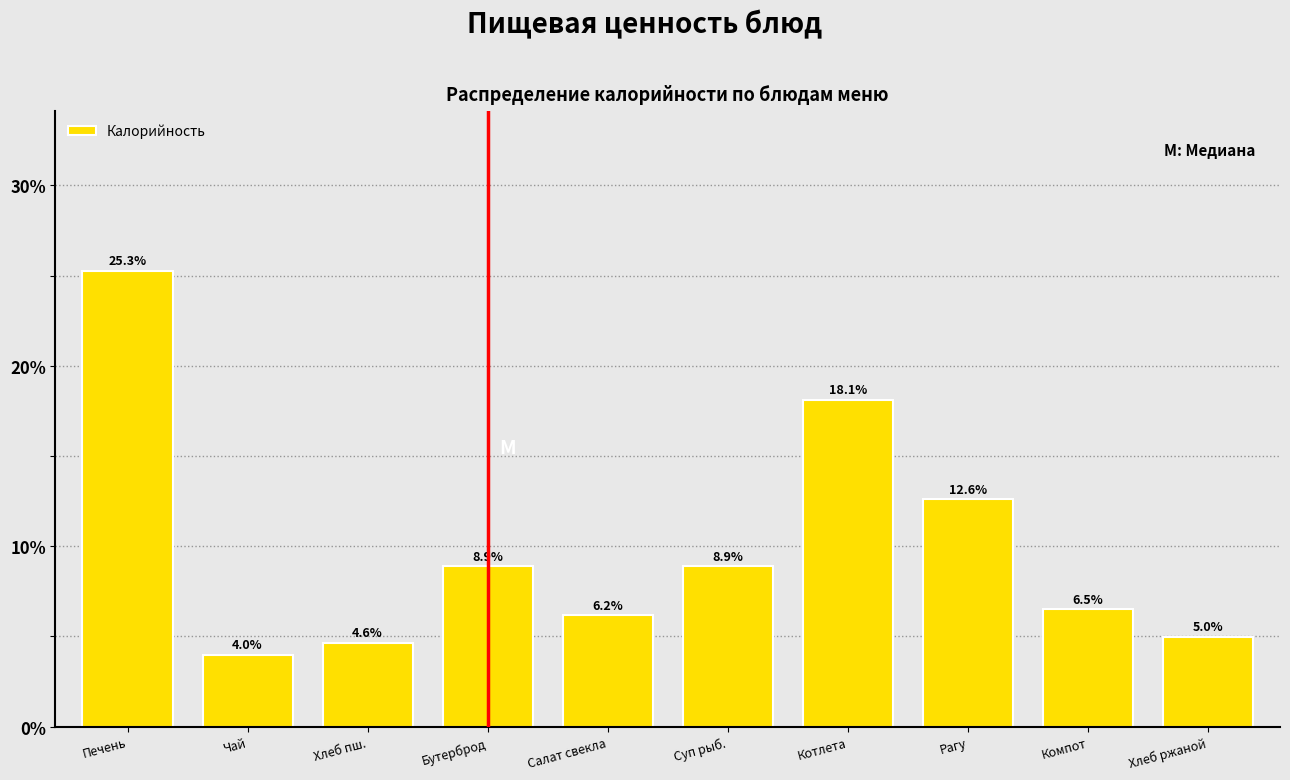

Reading left to right, list all the values displayed in this chart.

Печень=25.3	Чай=4.0	Хлеб пш.=4.6	Бутерброд=8.9	Салат свекла=6.2	Суп рыб.=8.9	Котлета=18.1	Рагу=12.6	Компот=6.5	Хлеб ржаной=5.0